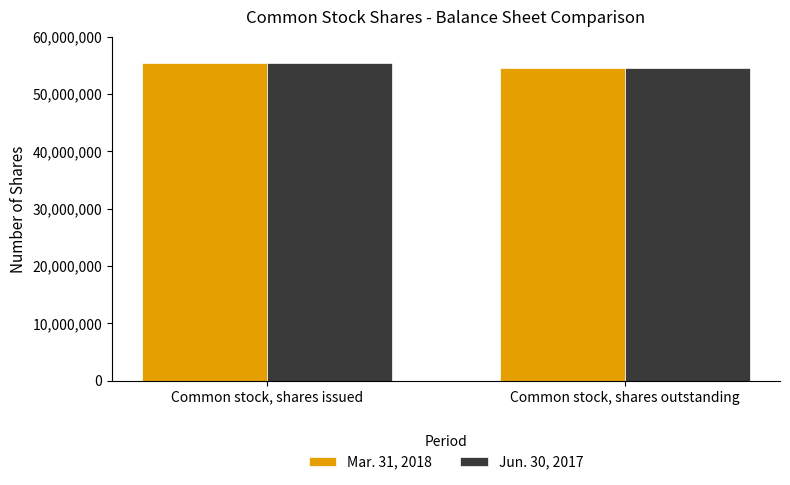

List the labels in order of Jun. 30, 2017 value, smallest first.

Common stock, shares outstanding, Common stock, shares issued